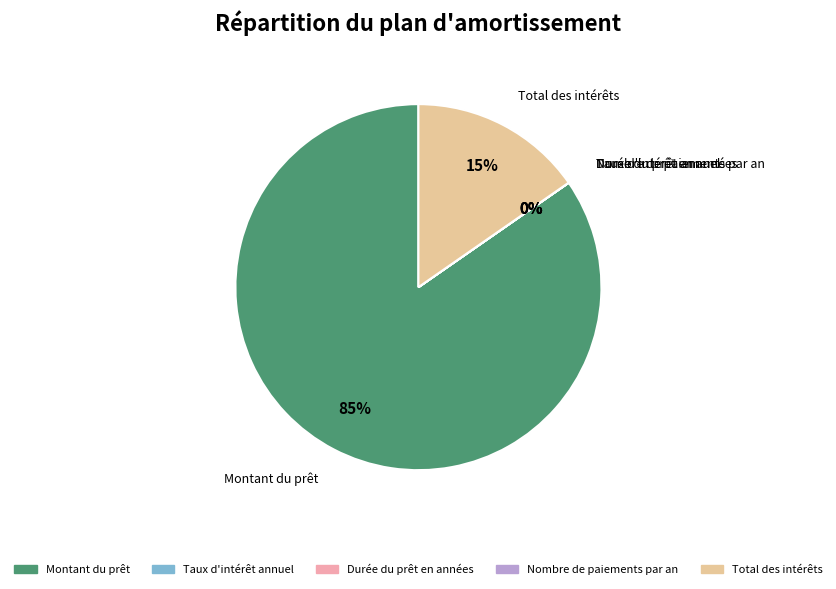

To the nearest percent, what is the difference between the largest and smallest slice percentages?

85%